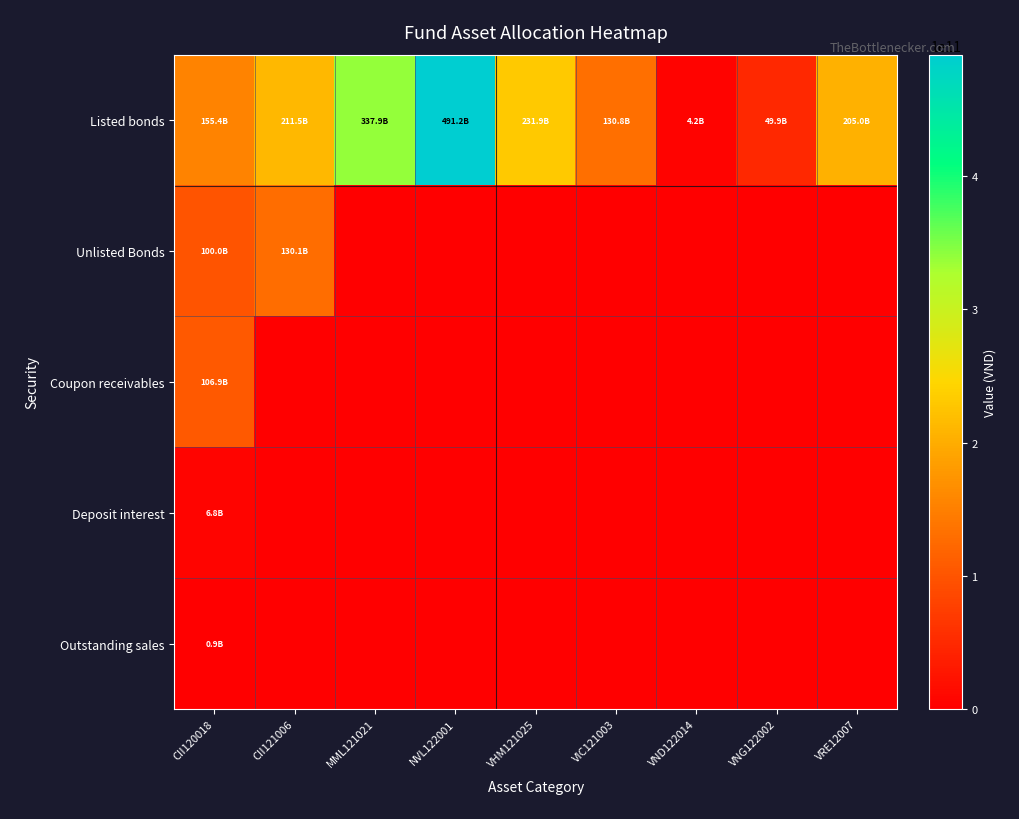

Reading left to right, list all the values displayed in this chart.

Listed bonds: CII120018=155378235514	CII121006=211466134784	MML121021=337909693014	NVL122001=491226260676	VHM121025=231913854743	VIC121003=130772382000	VND122014=4224988593	VNG122002=49872080000	VRE12007=205048450537
Unlisted Bonds: CII120018=100011443000	CII121006=130137150000	MML121021=0	NVL122001=0	VHM121025=0	VIC121003=0	VND122014=0	VNG122002=0	VRE12007=0
Coupon receivables: CII120018=106885565442	CII121006=0	MML121021=0	NVL122001=0	VHM121025=0	VIC121003=0	VND122014=0	VNG122002=0	VRE12007=0
Deposit interest: CII120018=6821232877	CII121006=0	MML121021=0	NVL122001=0	VHM121025=0	VIC121003=0	VND122014=0	VNG122002=0	VRE12007=0
Outstanding sales: CII120018=902898902	CII121006=0	MML121021=0	NVL122001=0	VHM121025=0	VIC121003=0	VND122014=0	VNG122002=0	VRE12007=0